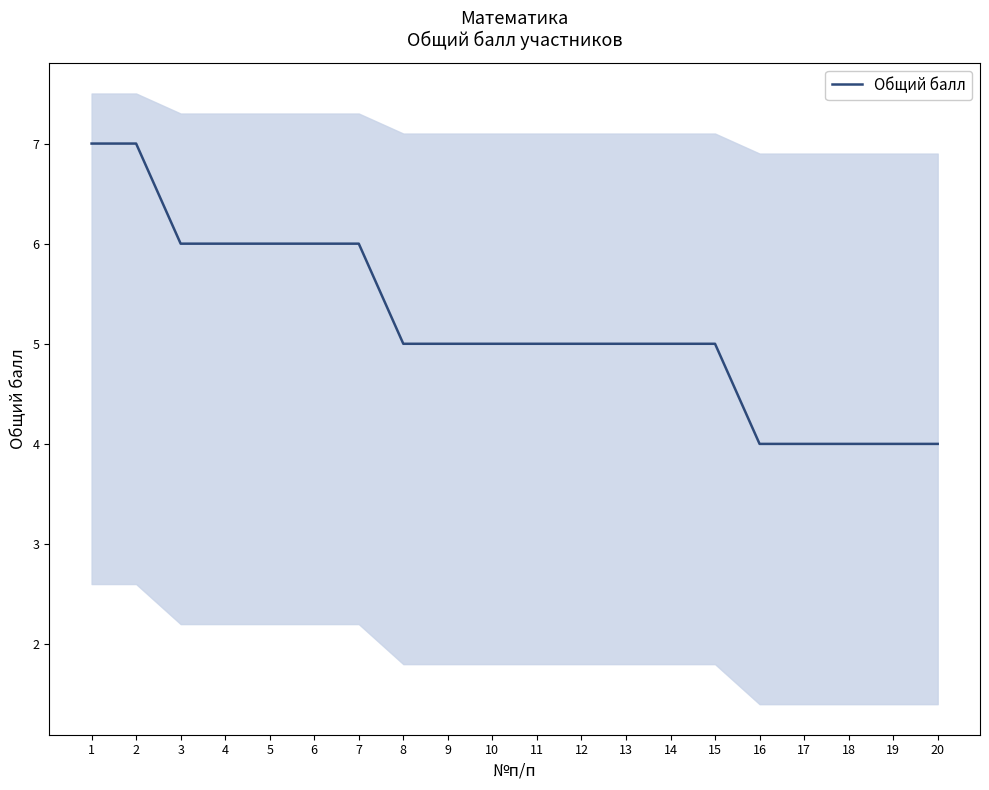

What is the value of the 17th point from the left?

4